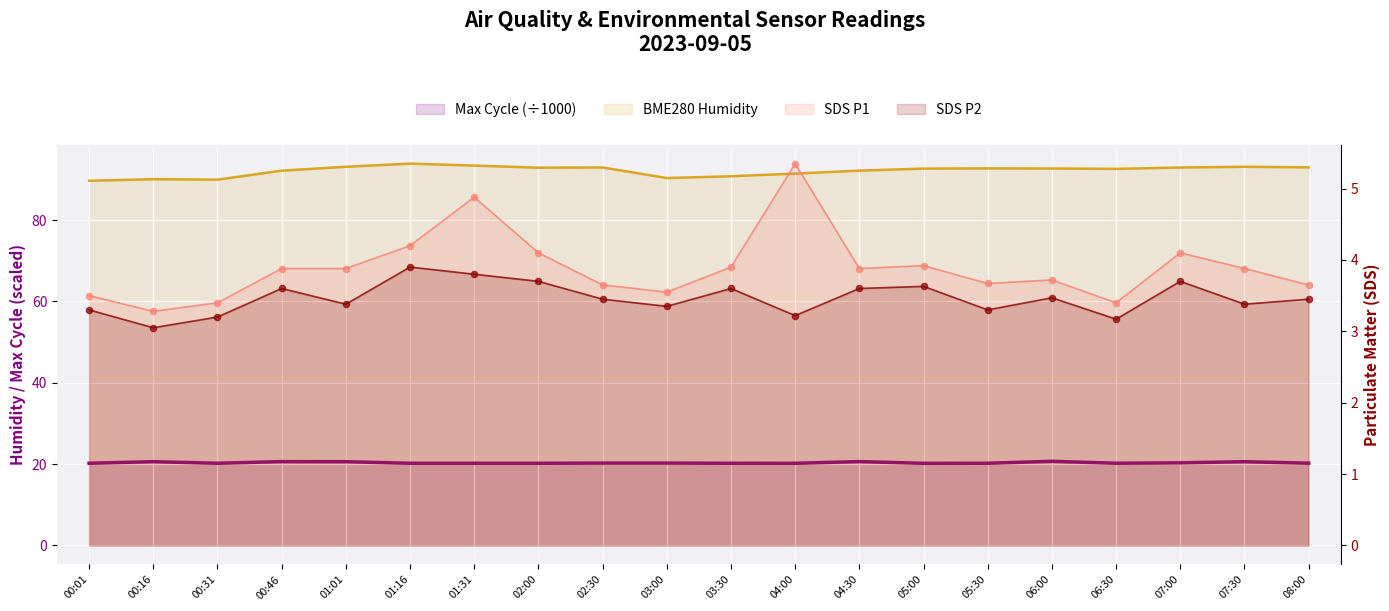

Which series has the widest spread of Y values?

BME280 Humidity